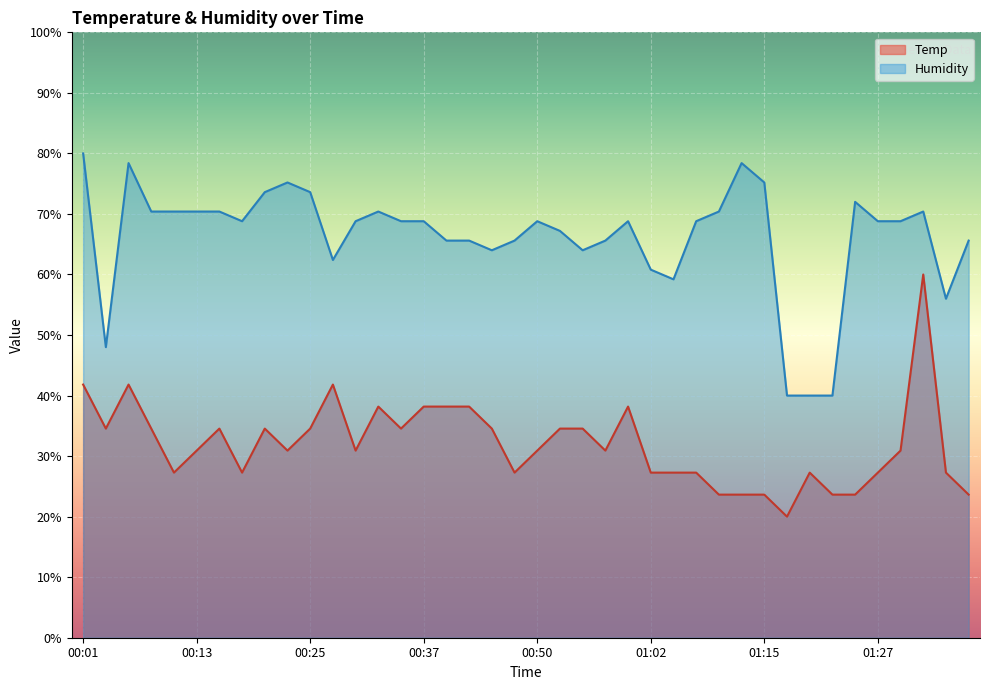

Where is the first local maximum for Temp?

00:06